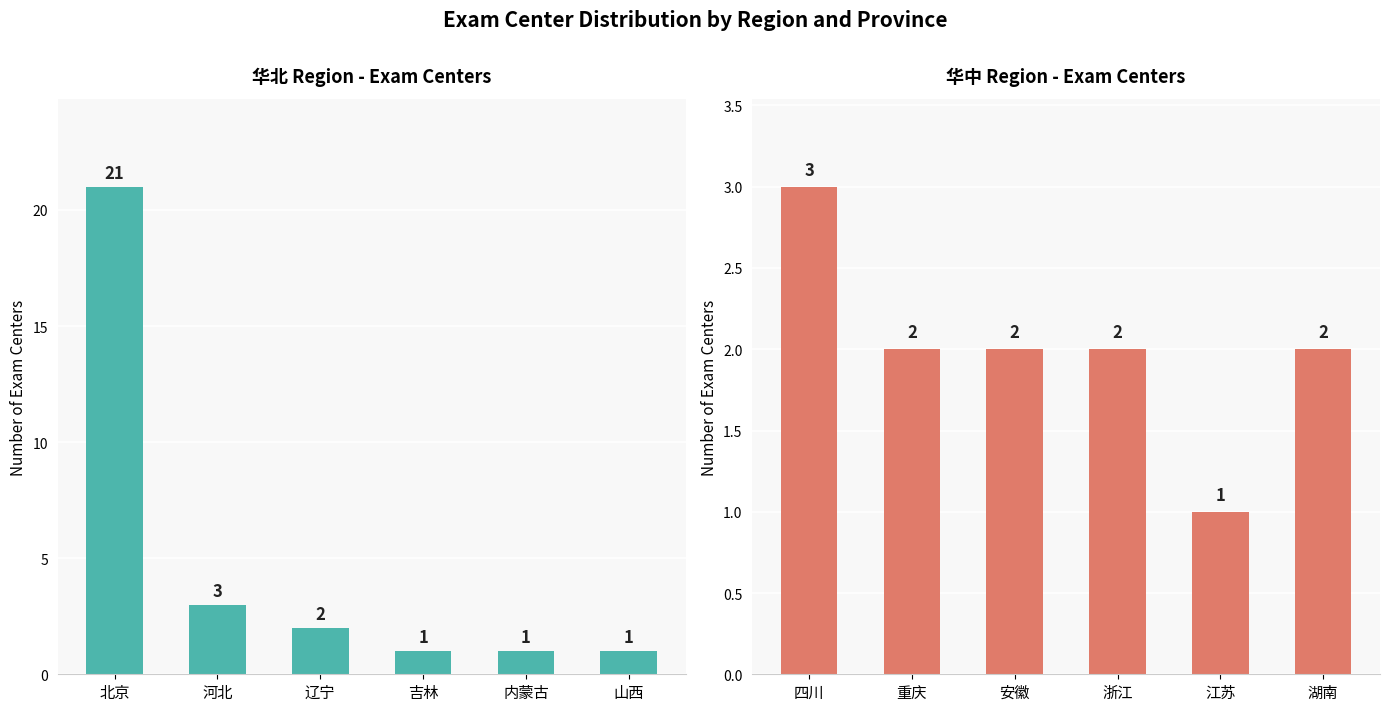

How many data points does each series have?

6